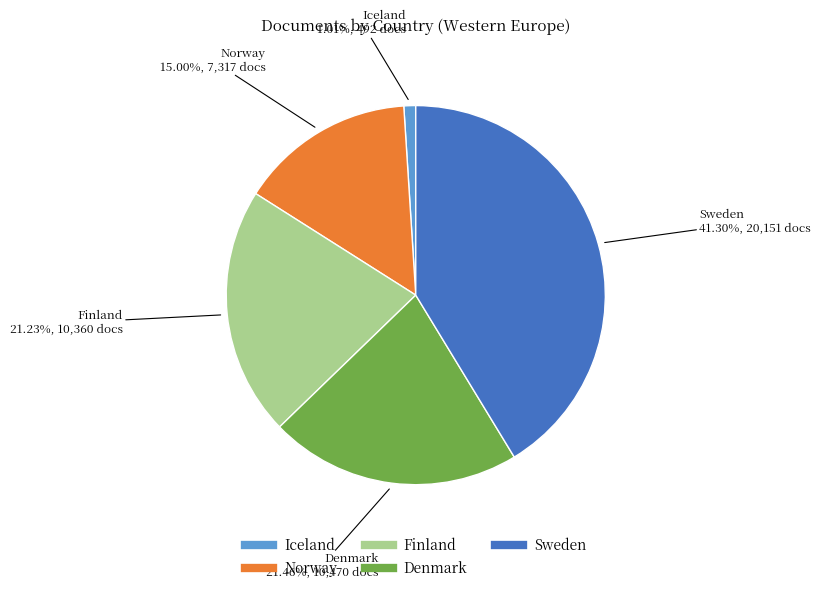

What percentage is the Denmark slice, to the nearest percent?

21%